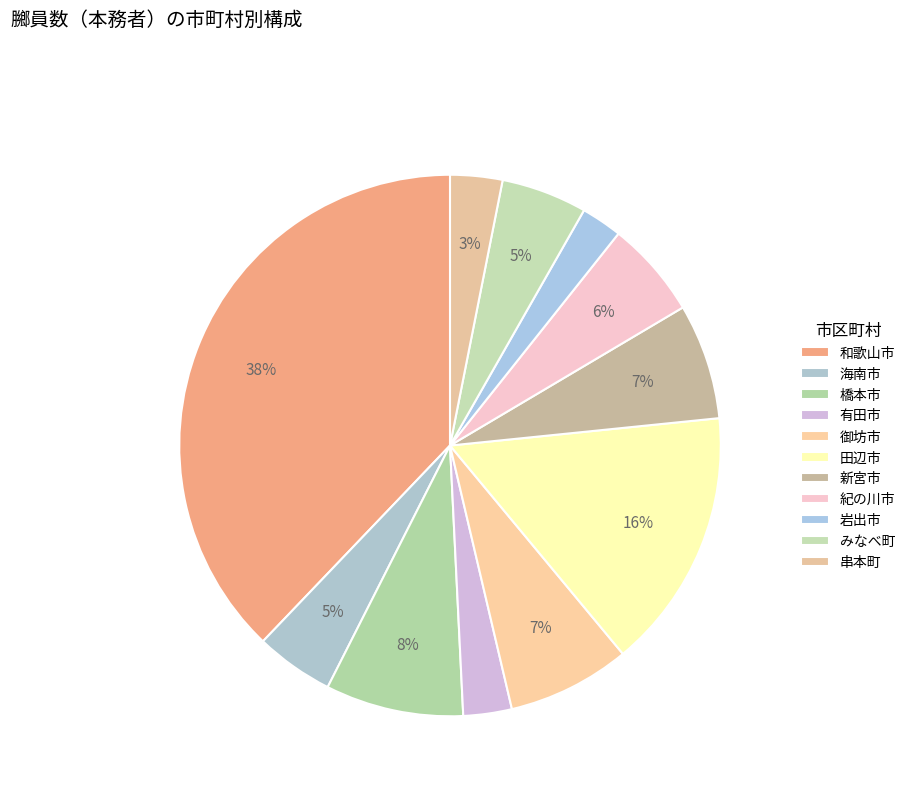

How many slices are in this pie chart?

11